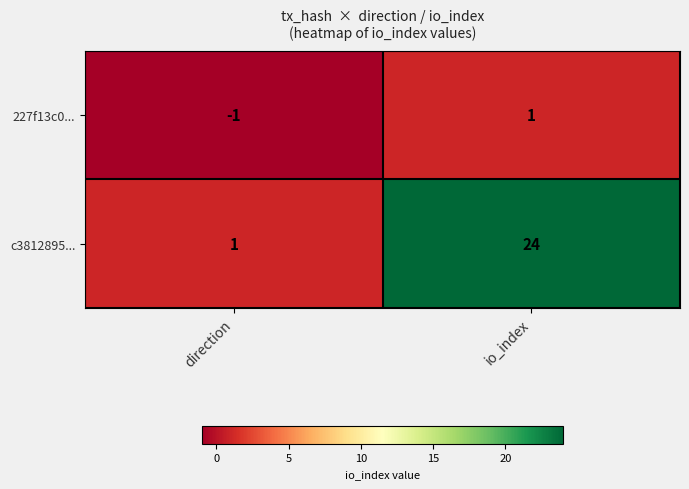

At which category is the sum across all series the highest?

io_index